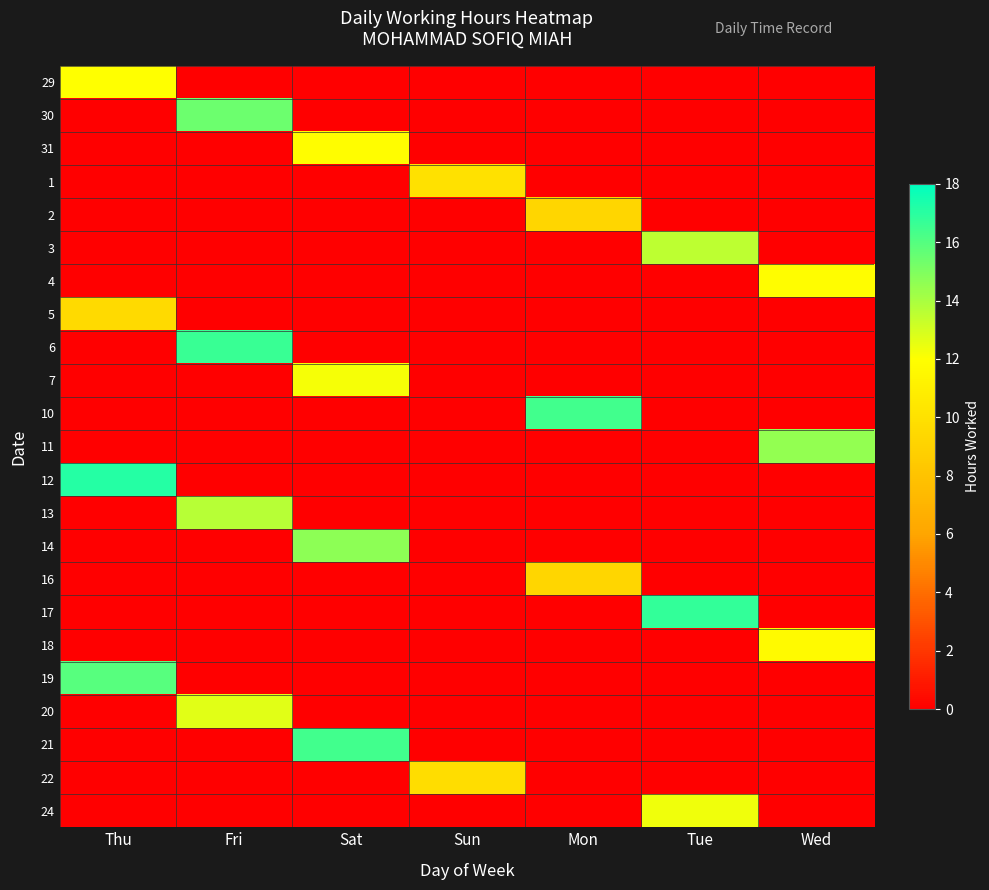

Which series has the largest range (max minus min)?

12